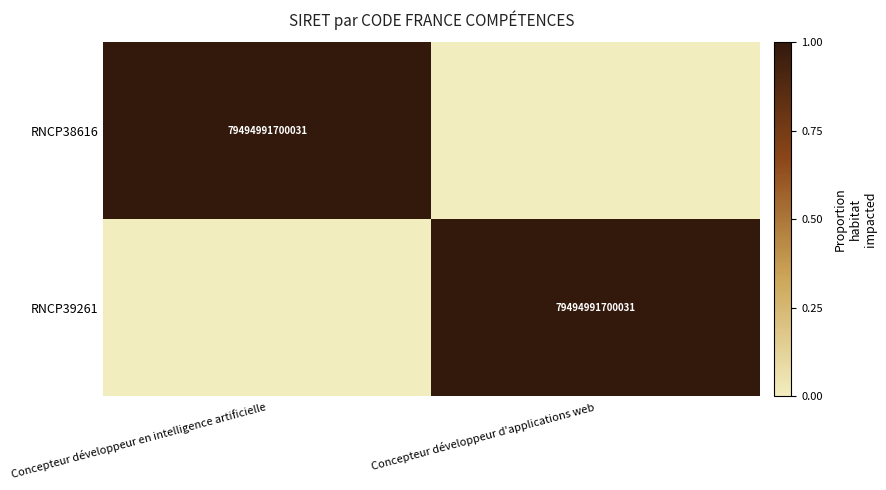

The RNCP39261 series shows 116394955063999 at Concepteur développeur d'applications web. True or false?

False